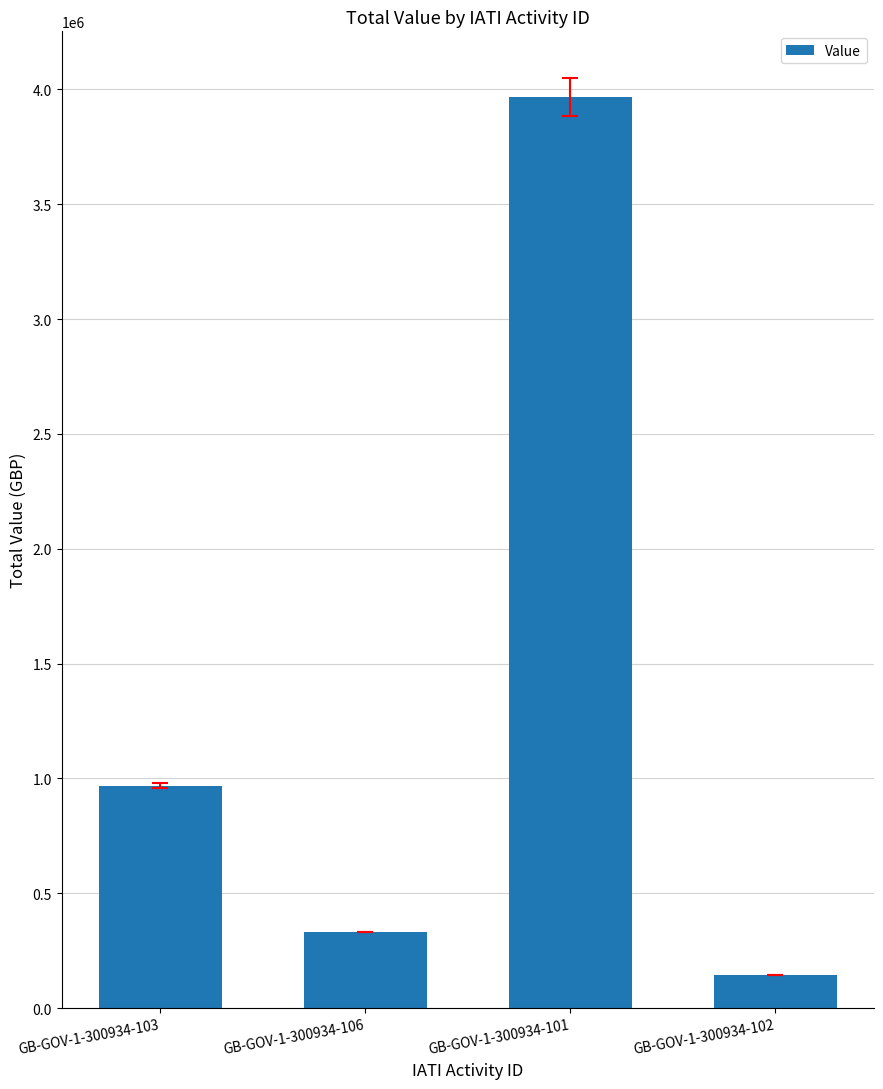

What is the difference between the values at GB-GOV-1-300934-102 and GB-GOV-1-300934-103?

824222